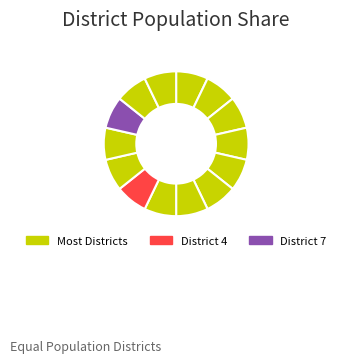

How many segments does this pie chart have?

14